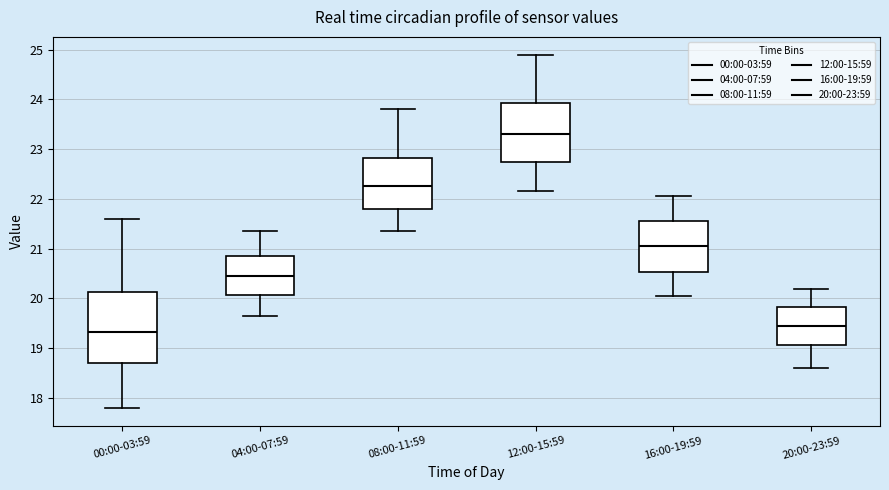

Where is the lower edge of the box for 04:00-07:59 on the y-axis? The values are not printed on the chart, so give them approximately, as read against the axis.

20.1